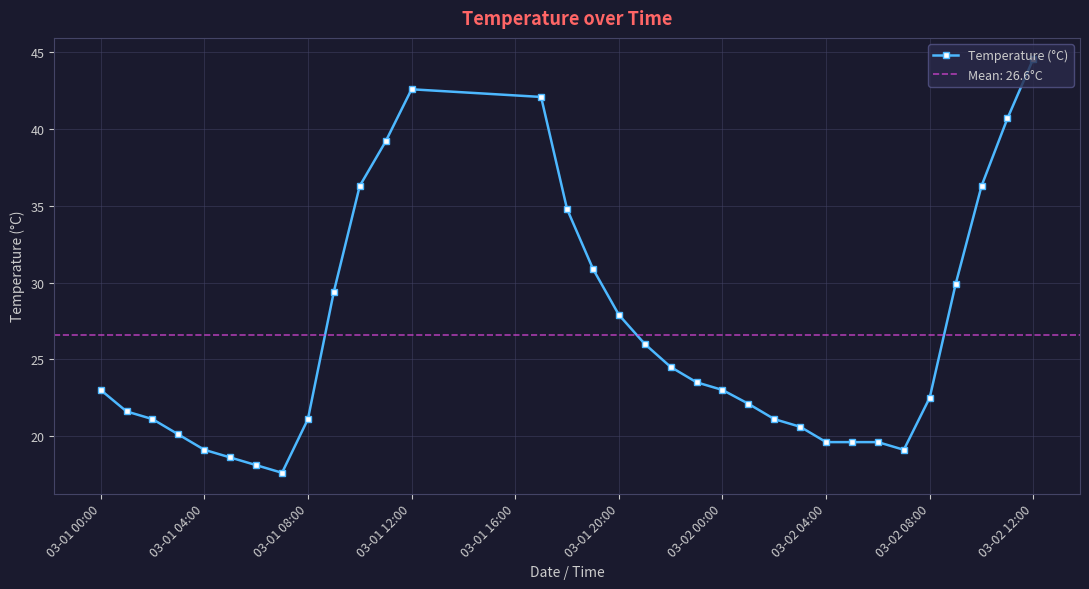

What is the difference between the second highest and minimum values?

25.0